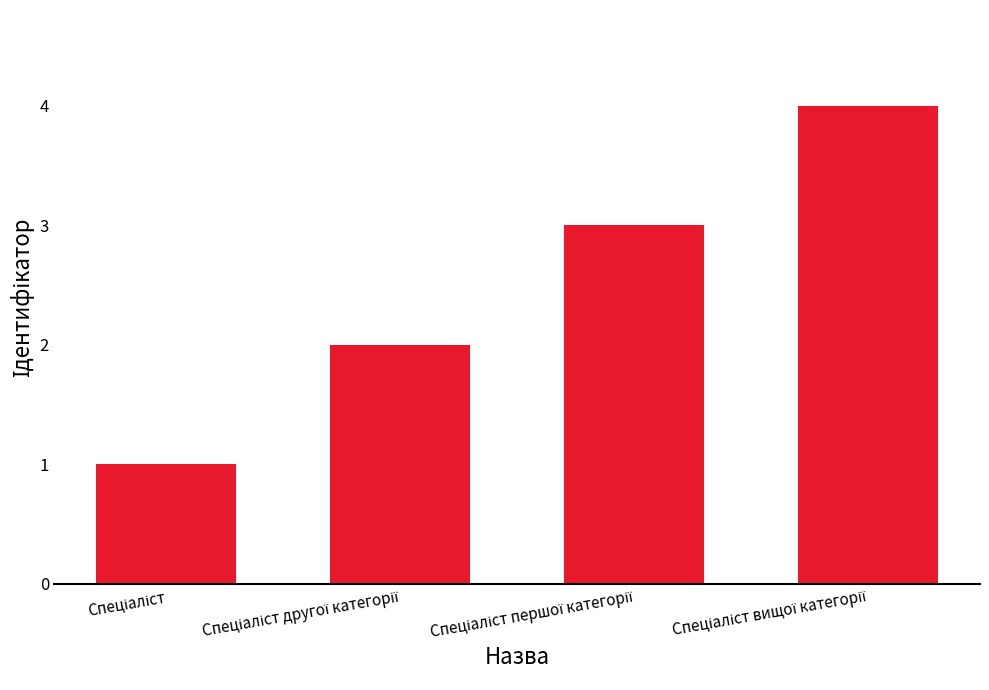

How many series are shown in this chart?

1